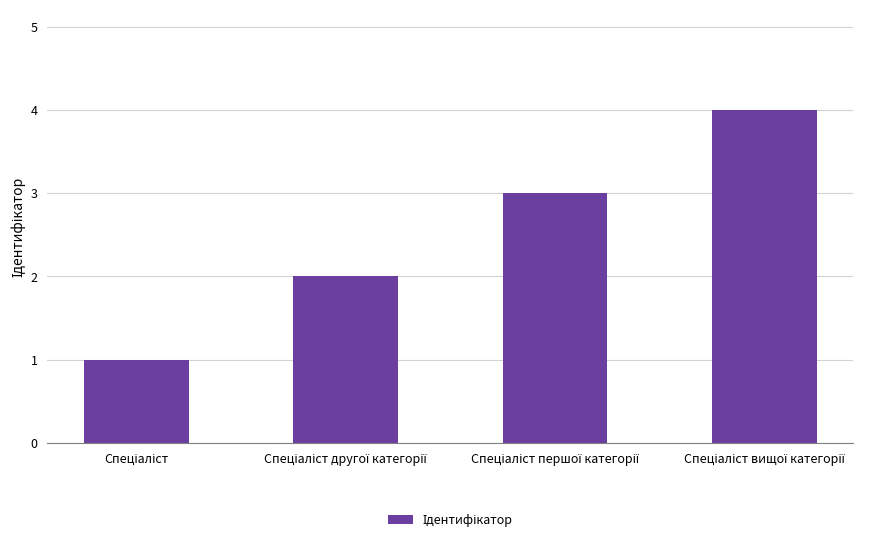

What is the greatest value displayed?

4